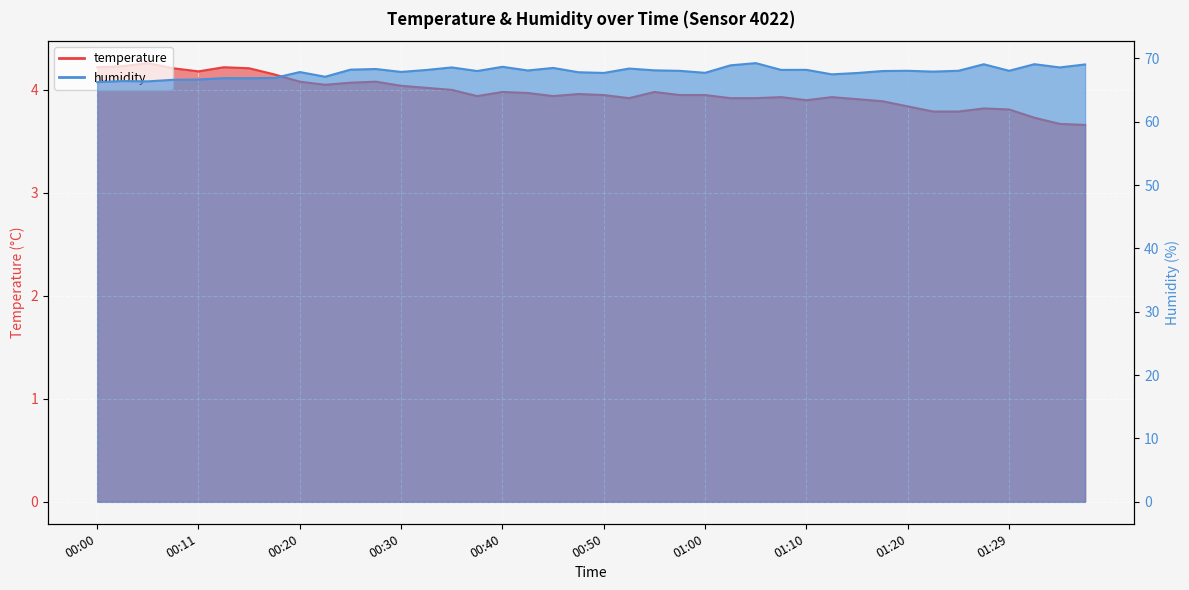

What is the label of the 29th point from the left?

01:10